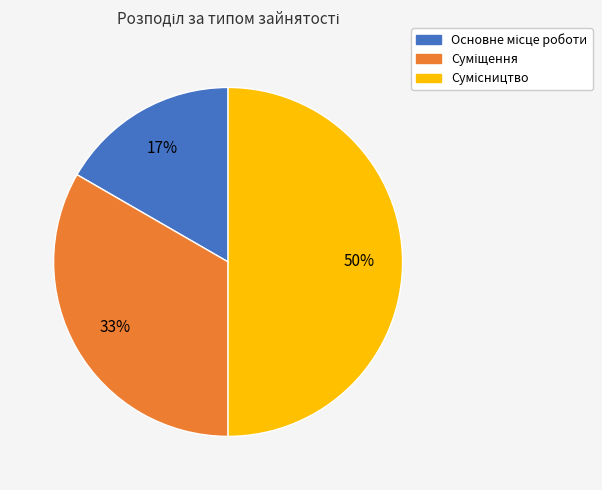

To the nearest percent, what is the difference between the largest and smallest slice percentages?

33%